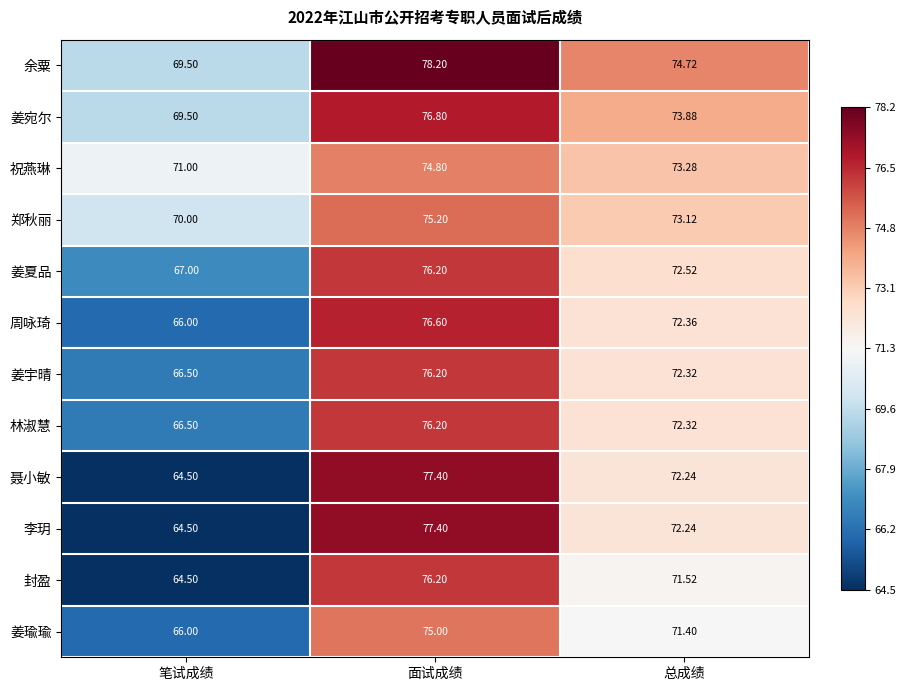

At which label is 郑秋丽 closest to 72?

总成绩